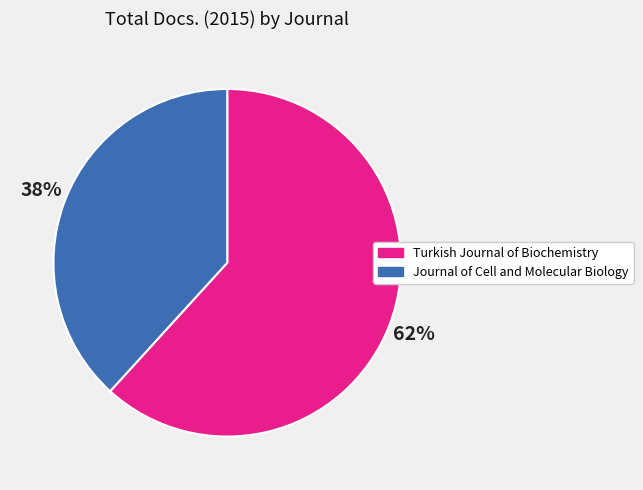

Which slice is the smallest?

Journal of Cell and Molecular Biology